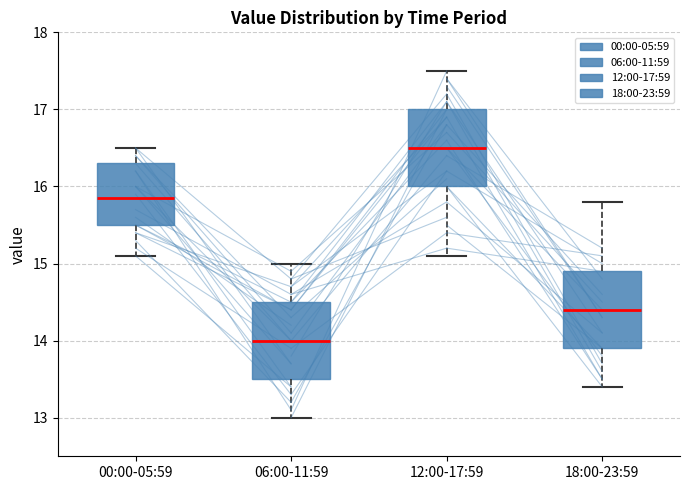

Reading left to right, transcribe this box plot: for each box, give where its median line is, the range the box spans, and where its two whiskers end, as read against the y-axis. The values are not printed on the chart, so give them approximately, as read against the axis.

00:00-05:59: median 15.9, box 15.5 to 16.3, whiskers 15.1 to 16.5
06:00-11:59: median 14.0, box 13.5 to 14.5, whiskers 13.0 to 15.0
12:00-17:59: median 16.5, box 16.0 to 17.0, whiskers 15.1 to 17.5
18:00-23:59: median 14.4, box 13.9 to 14.9, whiskers 13.4 to 15.8